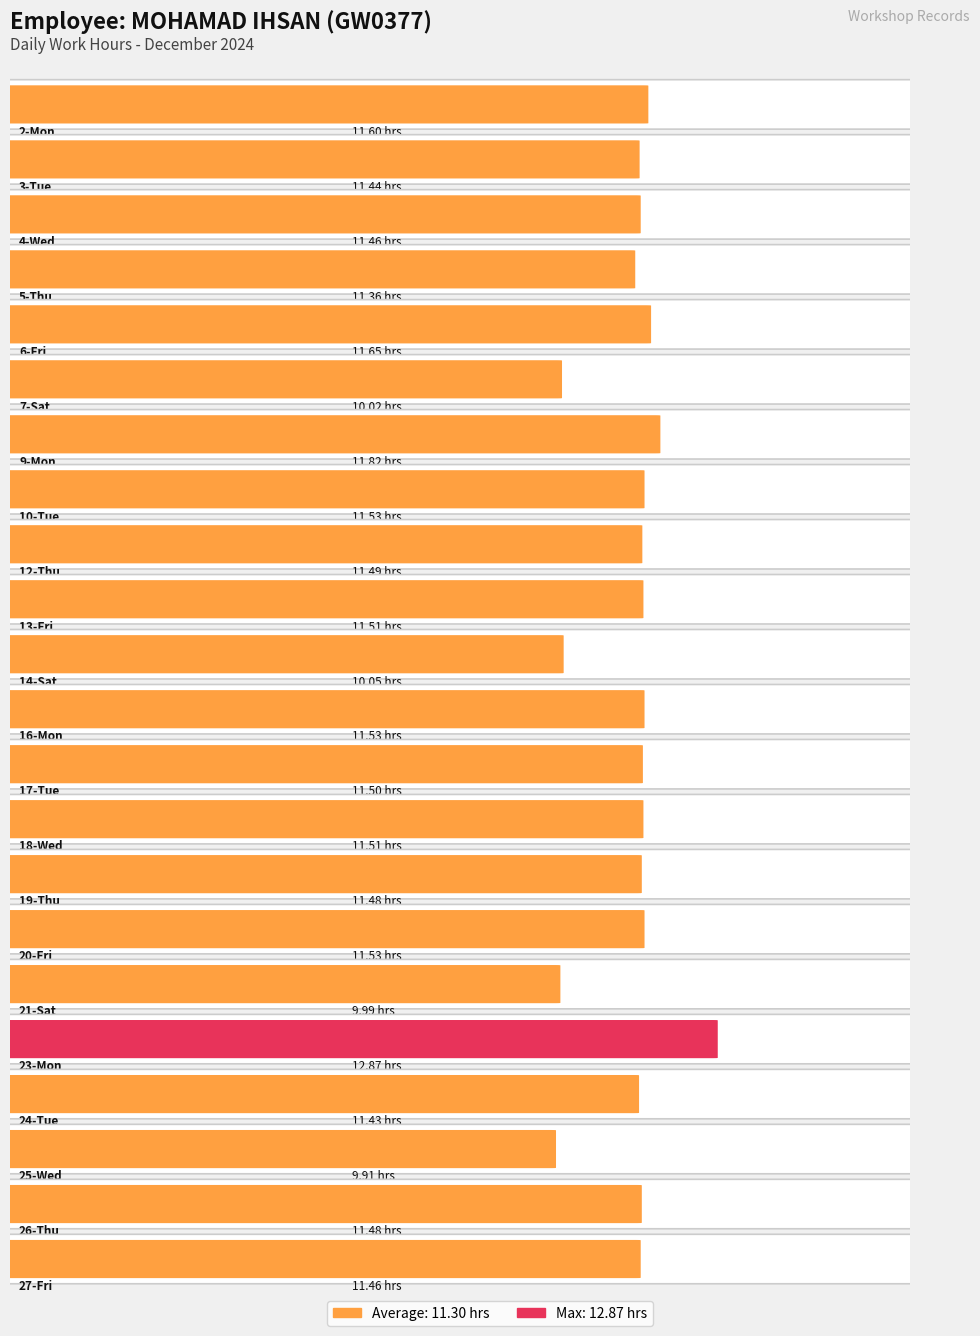

What is the label of the 4th bar from the left?

5-Thu